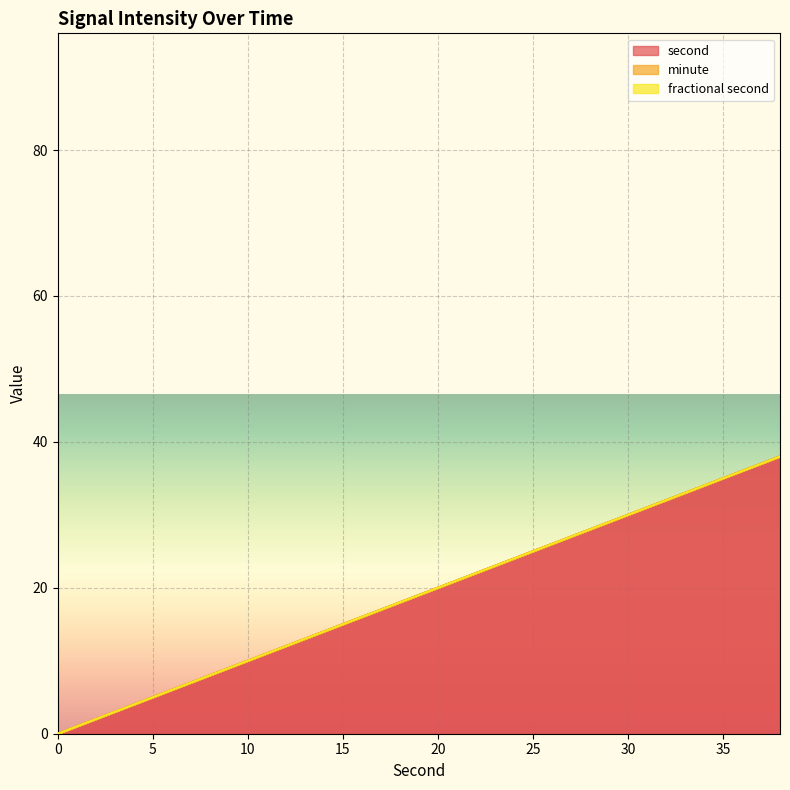

At how many categories does at least one series exceed 4?

17